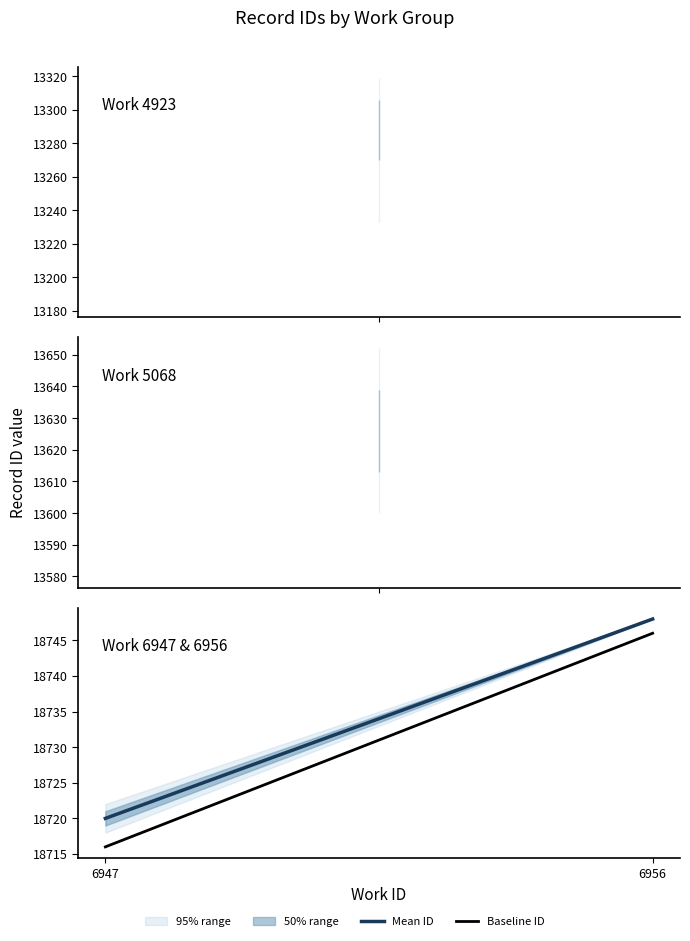

What is the difference between the highest and lowest values at 6956?

2